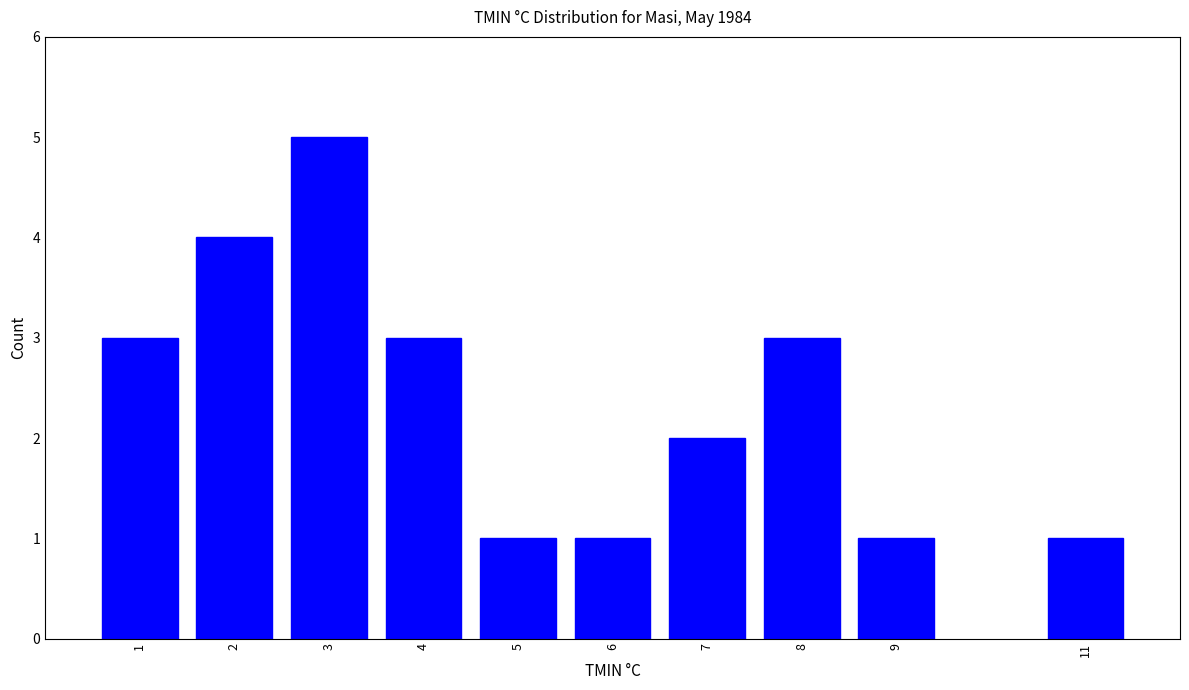

Reading left to right, list all the values displayed in this chart.

1=3	2=4	3=5	4=3	5=1	6=1	7=2	8=3	9=1	11=1